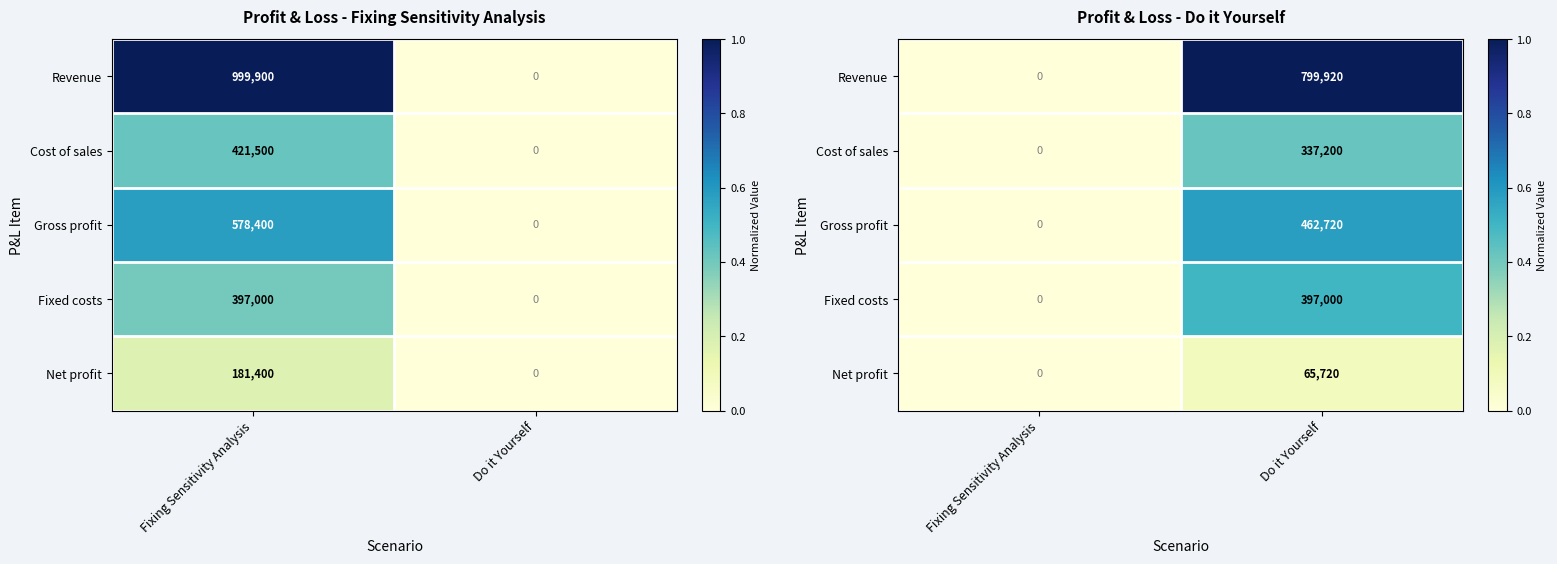

Count the number of categories in the chart.

2